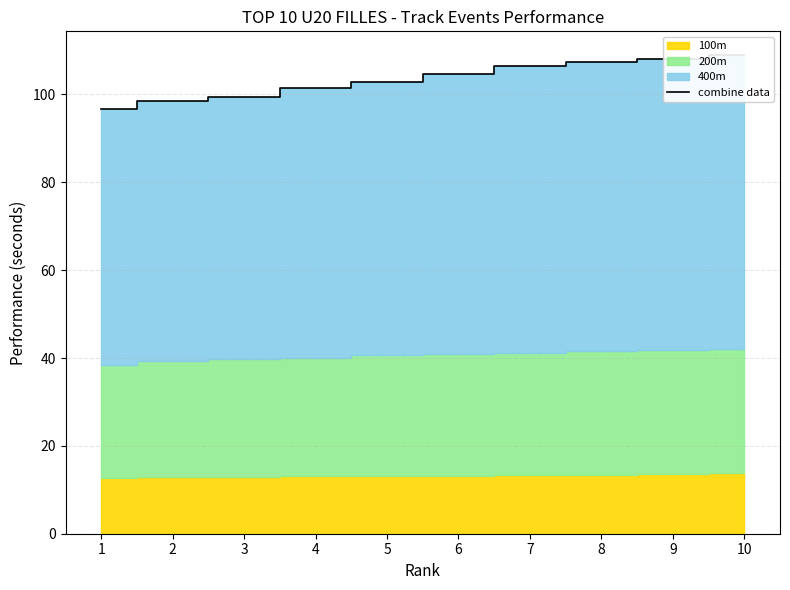

Which label corresponds to the largest value in the chart?

10